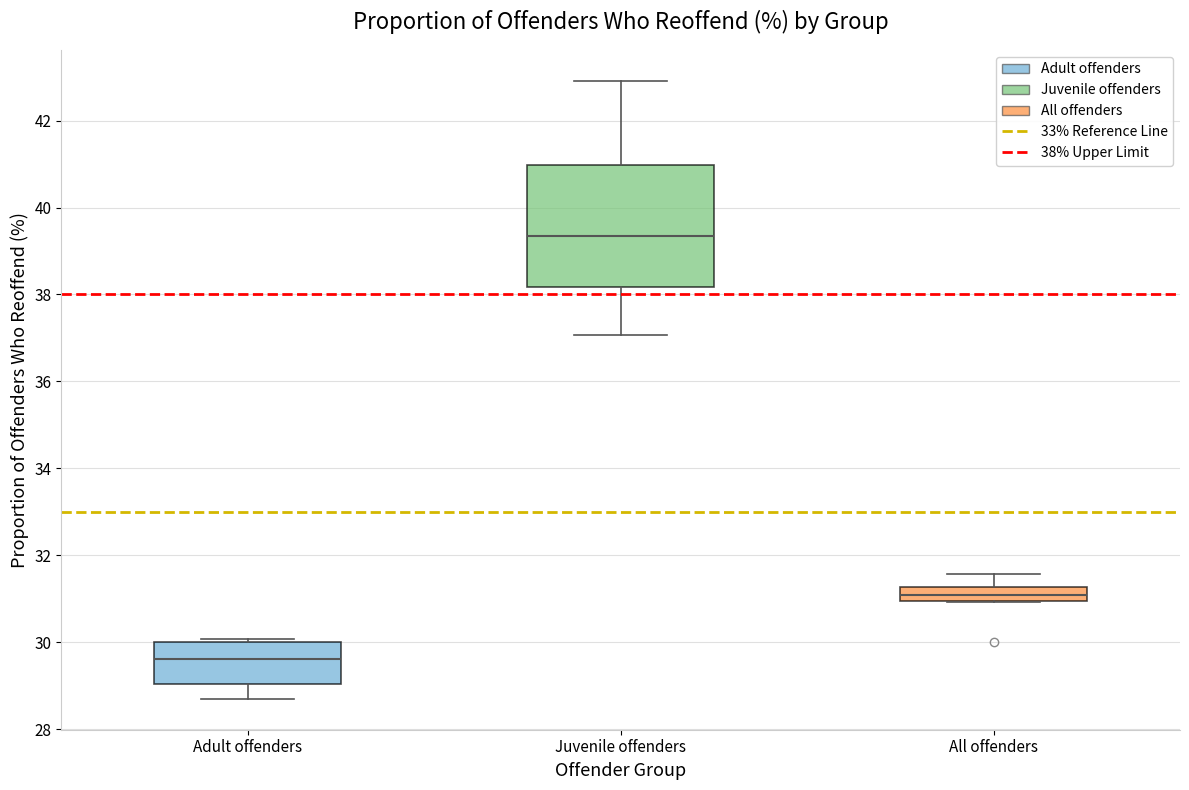

Comparing the boxes themselves (not the whiskers), which one is the tallest?

Juvenile offenders